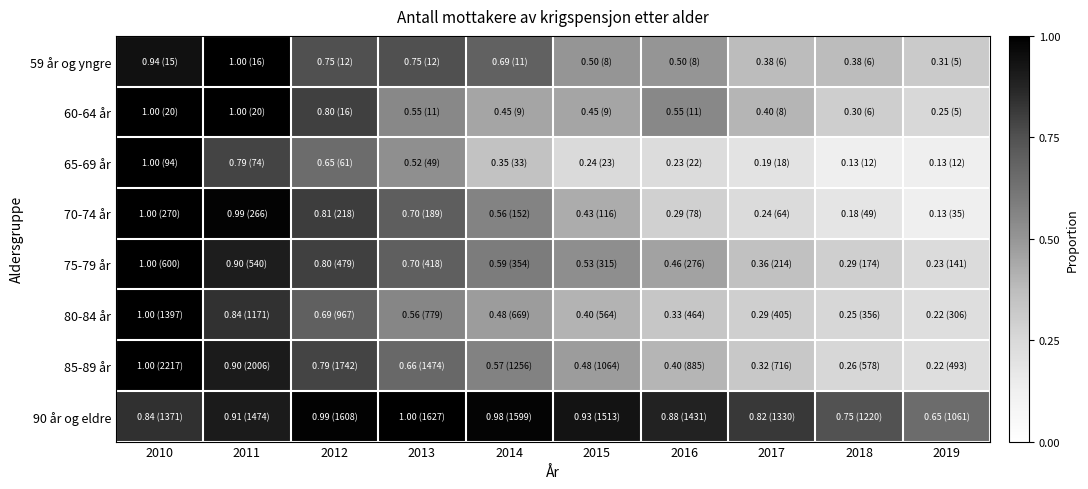

Which series has the largest range (max minus min)?

65-69 år